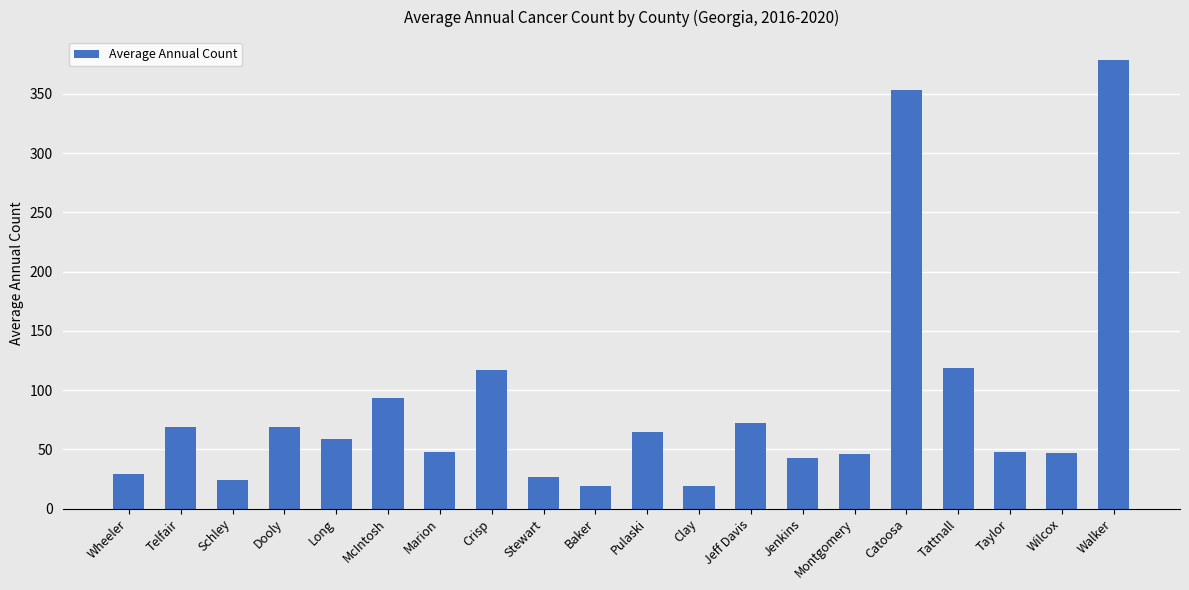

How many data points are less than 59?

10